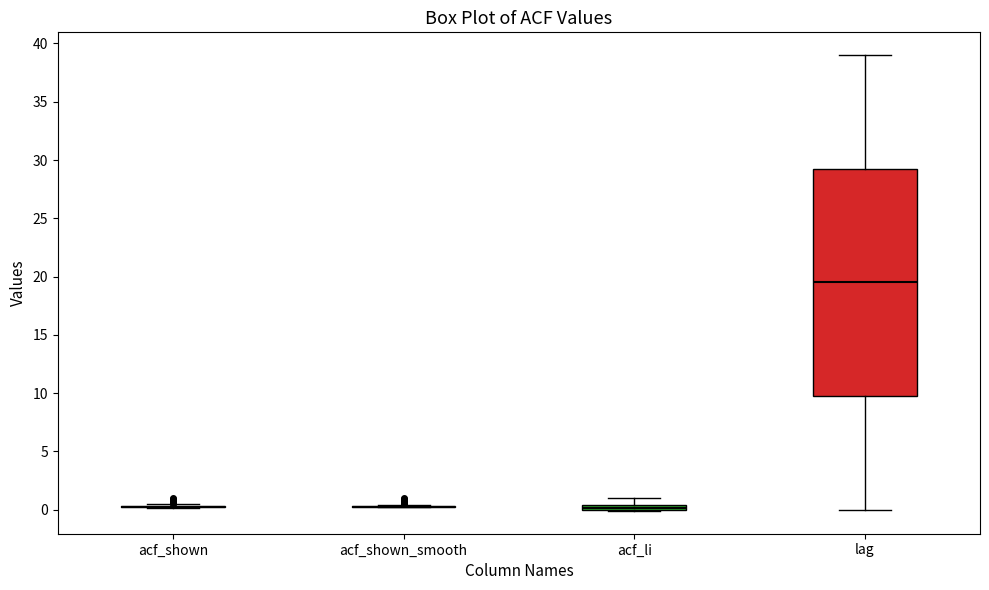

Which box is the tallest, from its lower edge to its upper edge?

lag